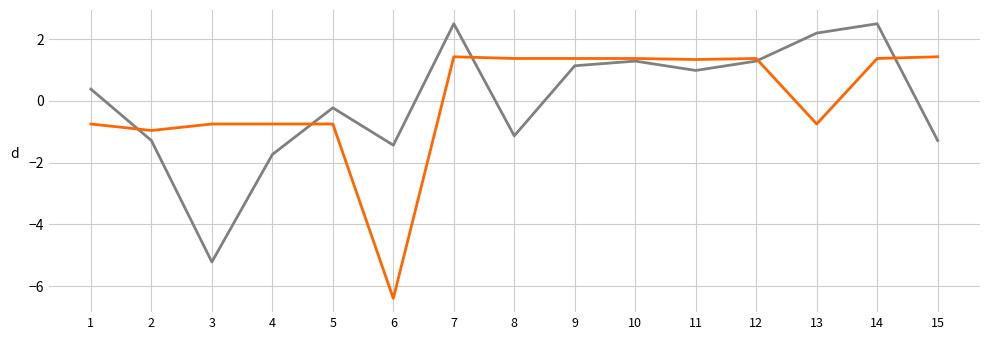

What is the maximum value shown in the chart?

2.5